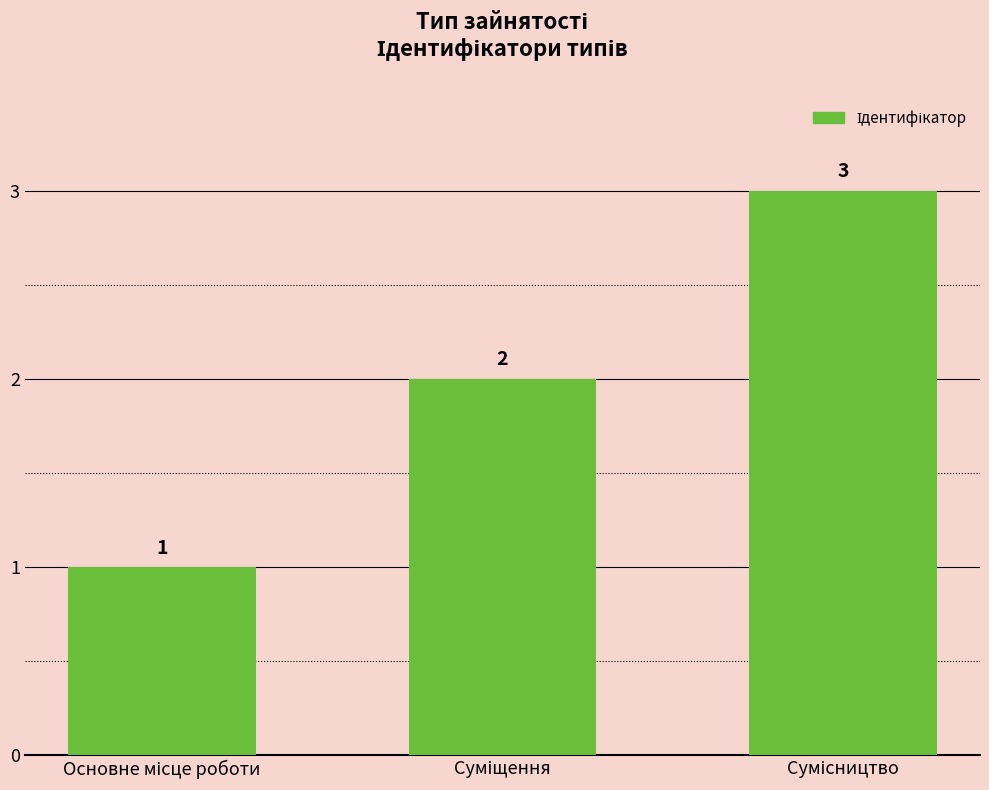

What is the sum of all values?

6